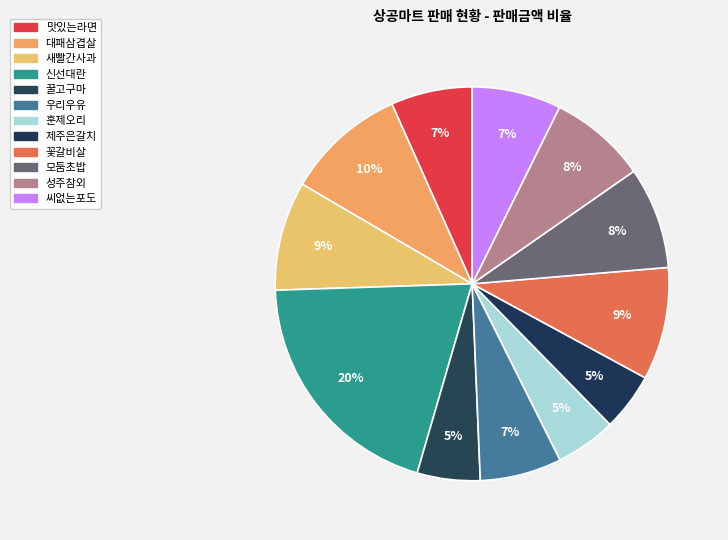

Which slice is the smallest?

제주은갈치